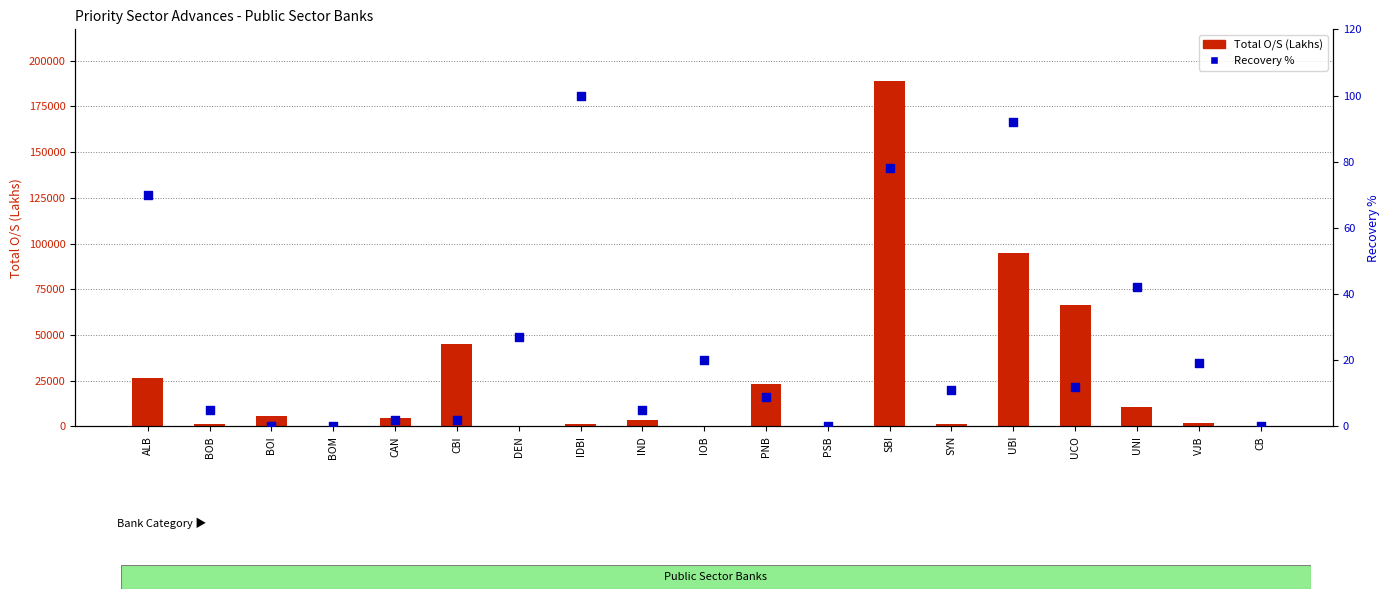

Is the value of Total O/S (Lakhs) at BOB greater than the value of Recovery % at UNI?

Yes